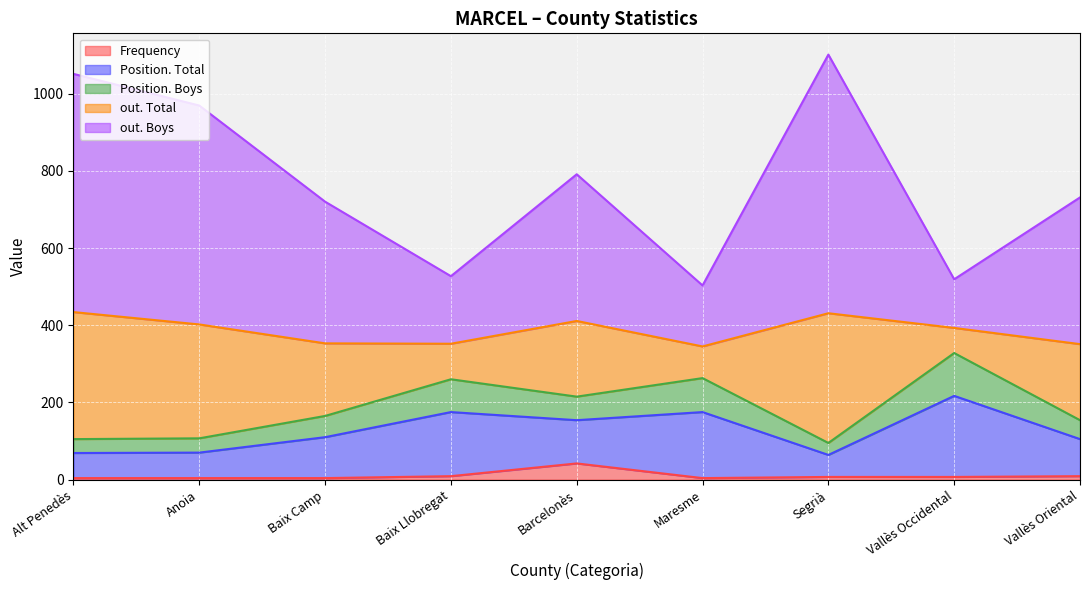

Which has a higher value, Alt Penedès or Vallès Oriental?

Vallès Oriental